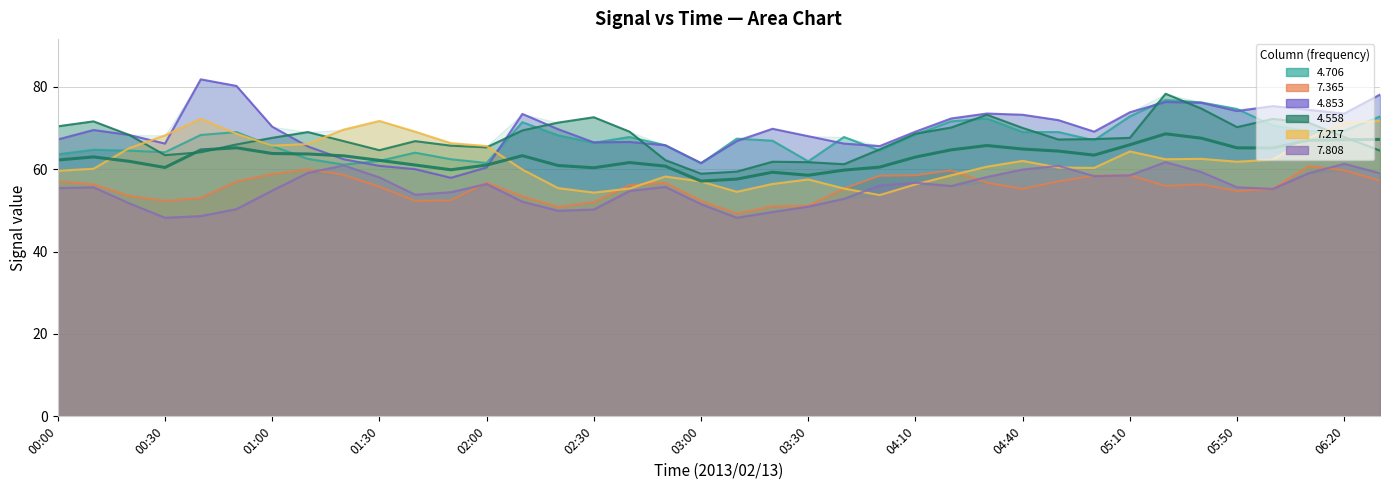

At how many categories does at least one series exceed 50?

38